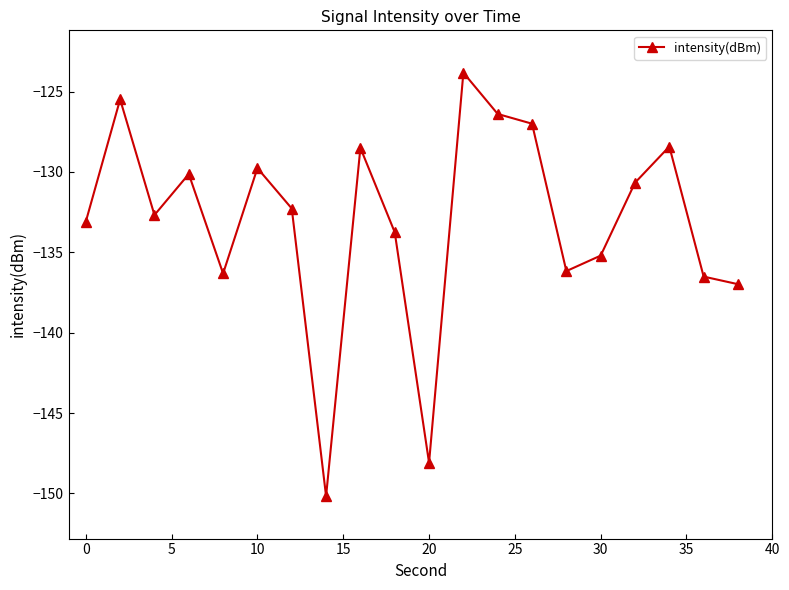

What is the difference between the maximum and minimum values?

26.4